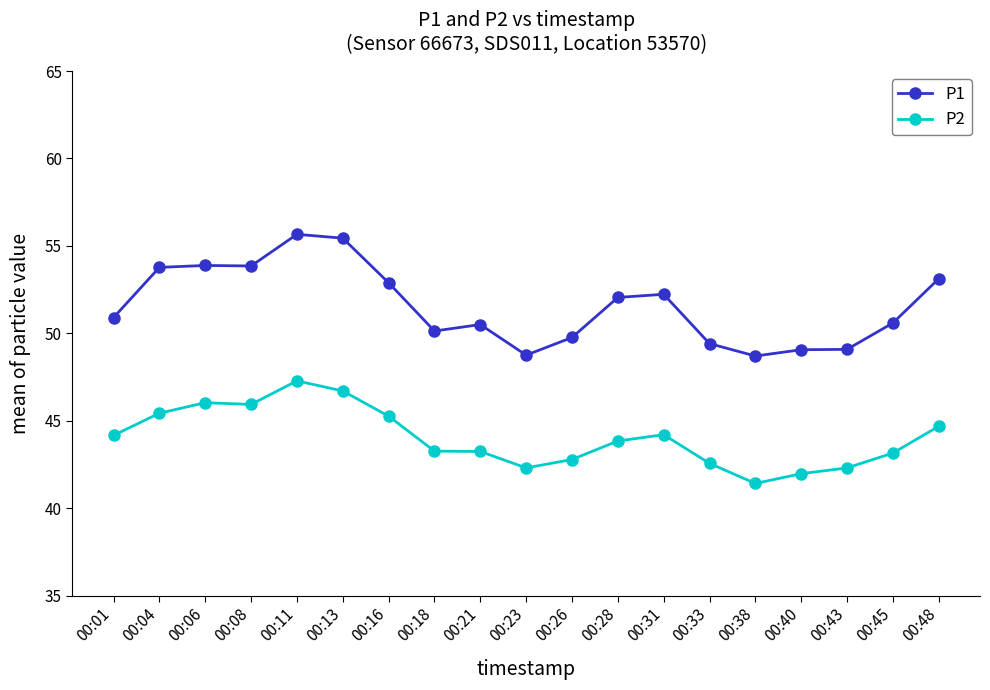

What are all the series names shown in the legend?

P1, P2